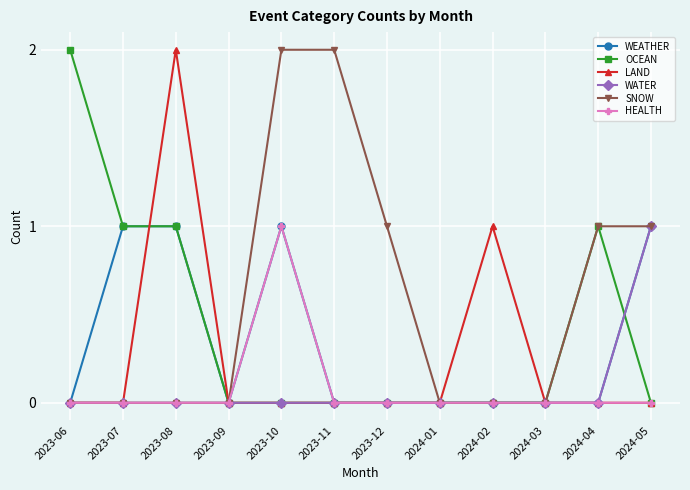

The HEALTH series shows 1 at 2024-04. True or false?

False